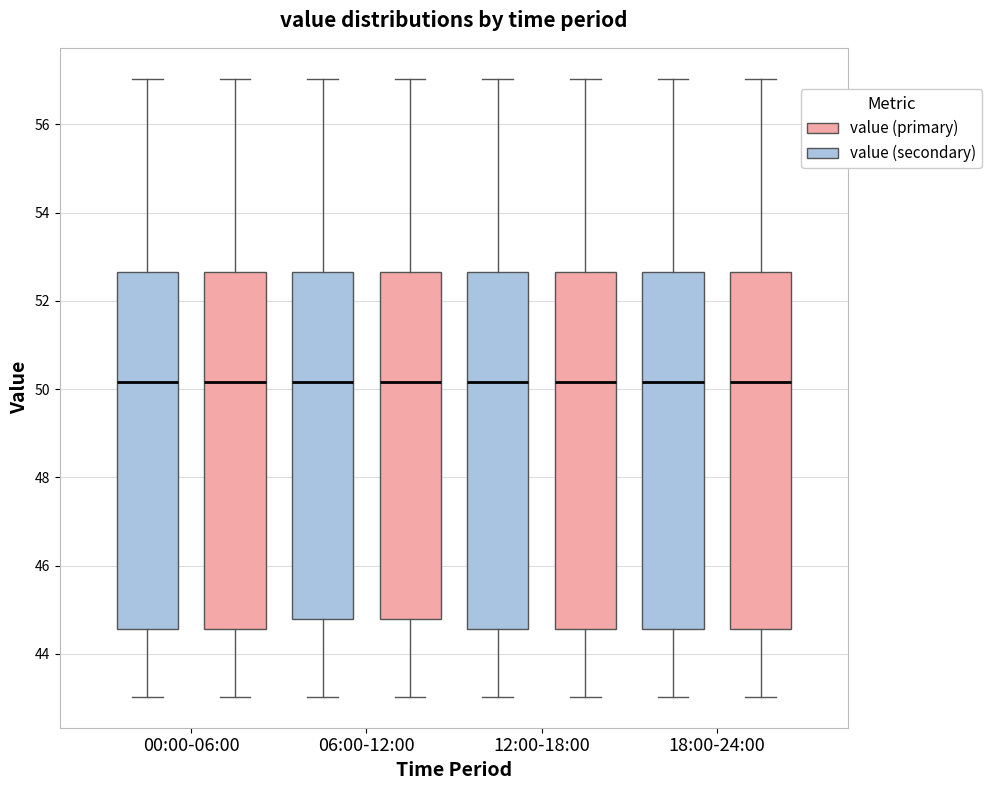

Reading left to right, transcribe this box plot: for each box, give where its median line is, the range the box spans, and where its two whiskers end, as read against the y-axis. The values are not printed on the chart, so give them approximately, as read against the axis.

00:00-06:00 (value (secondary)): median 50.2, box 44.6 to 52.6, whiskers 43.0 to 57.0
00:00-06:00 (value (primary)): median 50.2, box 44.6 to 52.6, whiskers 43.0 to 57.0
06:00-12:00 (value (secondary)): median 50.2, box 44.8 to 52.6, whiskers 43.0 to 57.0
06:00-12:00 (value (primary)): median 50.2, box 44.8 to 52.6, whiskers 43.0 to 57.0
12:00-18:00 (value (secondary)): median 50.2, box 44.6 to 52.6, whiskers 43.0 to 57.0
12:00-18:00 (value (primary)): median 50.2, box 44.6 to 52.6, whiskers 43.0 to 57.0
18:00-24:00 (value (secondary)): median 50.2, box 44.6 to 52.6, whiskers 43.0 to 57.0
18:00-24:00 (value (primary)): median 50.2, box 44.6 to 52.6, whiskers 43.0 to 57.0